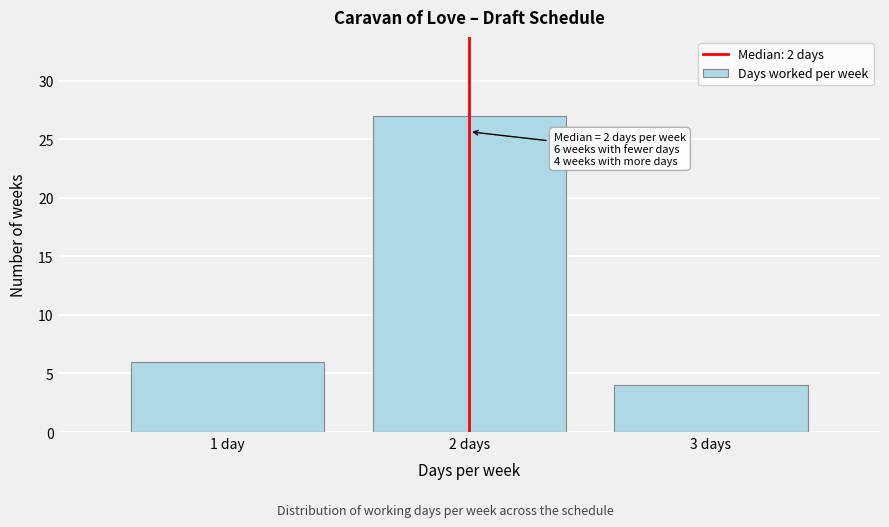

Reading left to right, transcribe all the data shown in this chart.

6	27	4